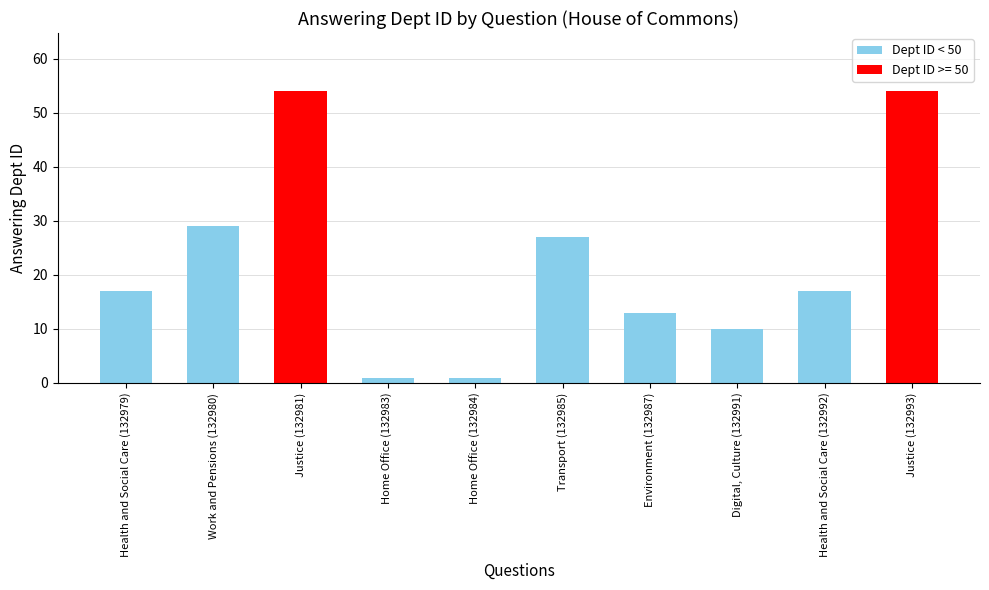

What position from the left is Health and Social Care (132992)?

9